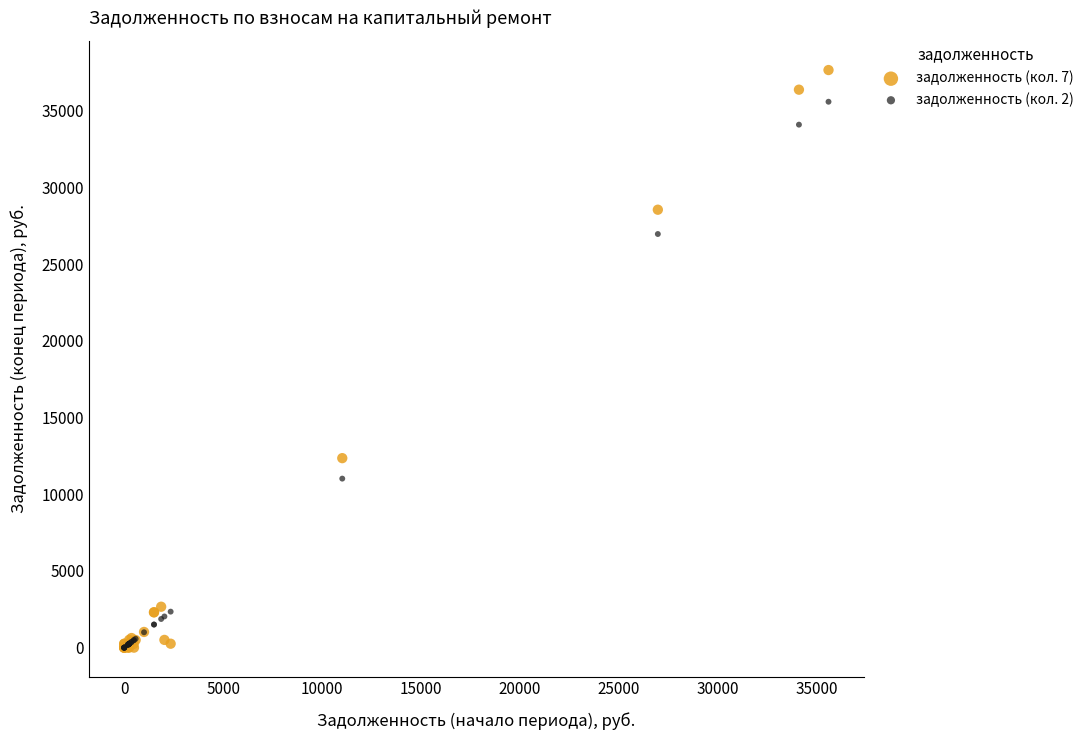

Across all series, what Y value is closest to 18822?

12350.7